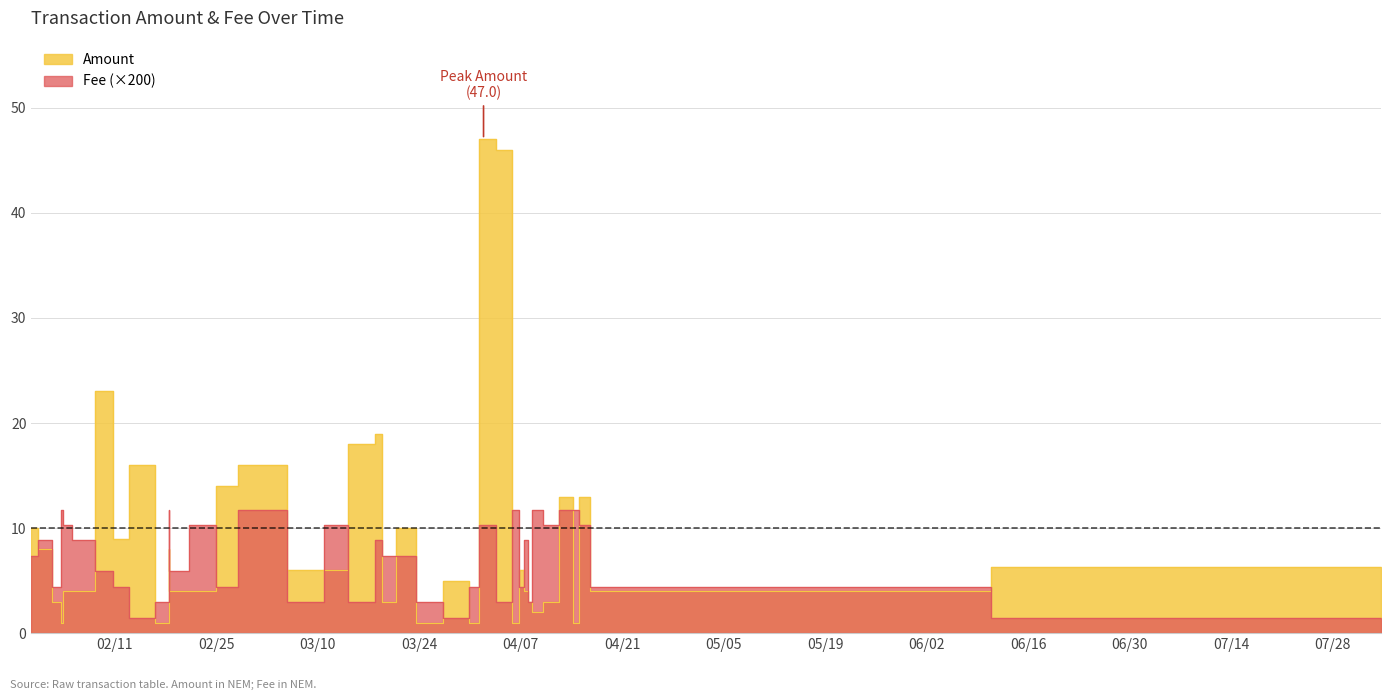

How many categories are shown in the chart?

37